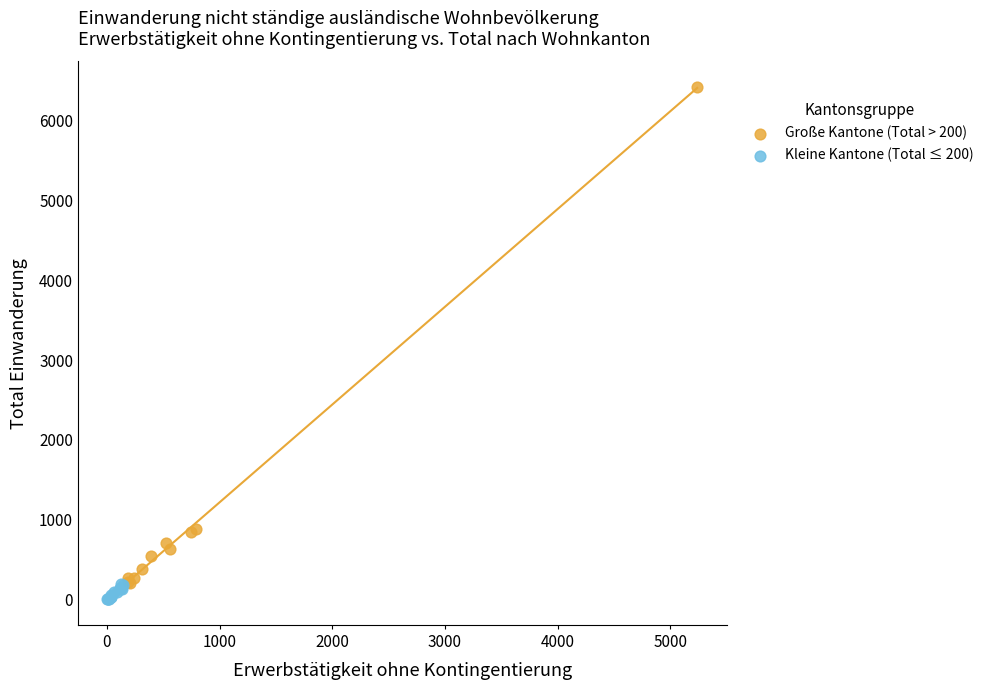

What are all the series names shown in the legend?

Große Kantone (Total > 200), Kleine Kantone (Total ≤ 200)